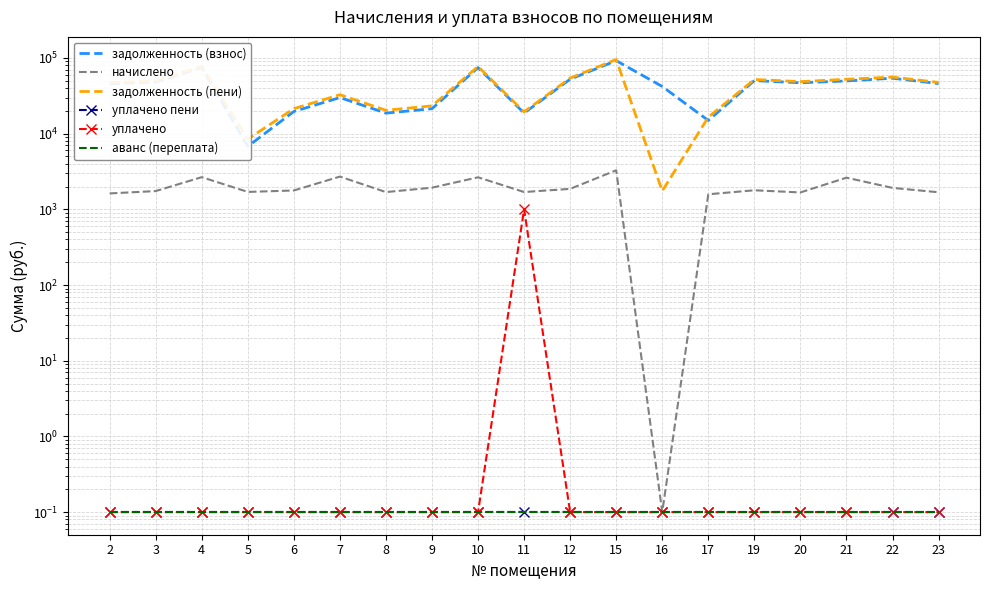

Between 4 and 12, which series saw the biggest shift?

задолженность (пени)